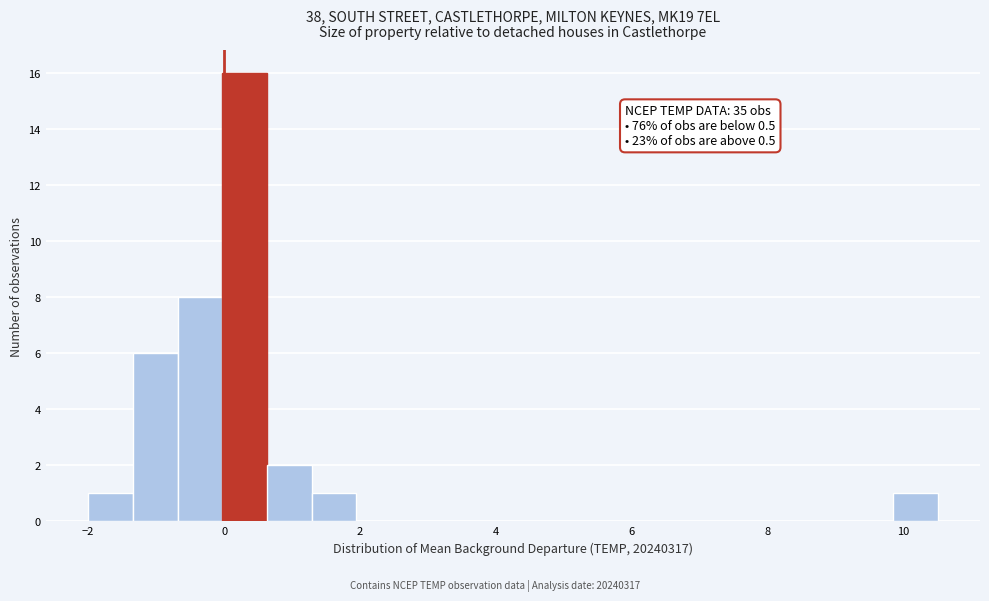

Read against the x-axis, roughly where is the centre of the tallest bar?

0.4